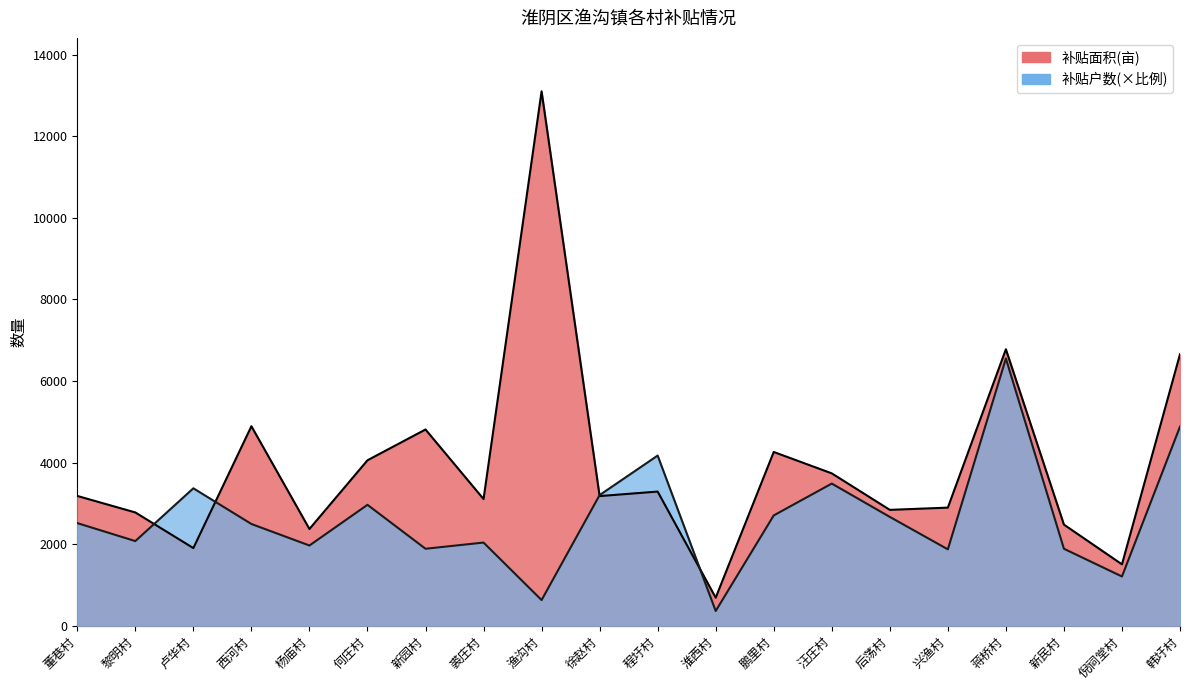

What position from the left is 兴渔村?

16